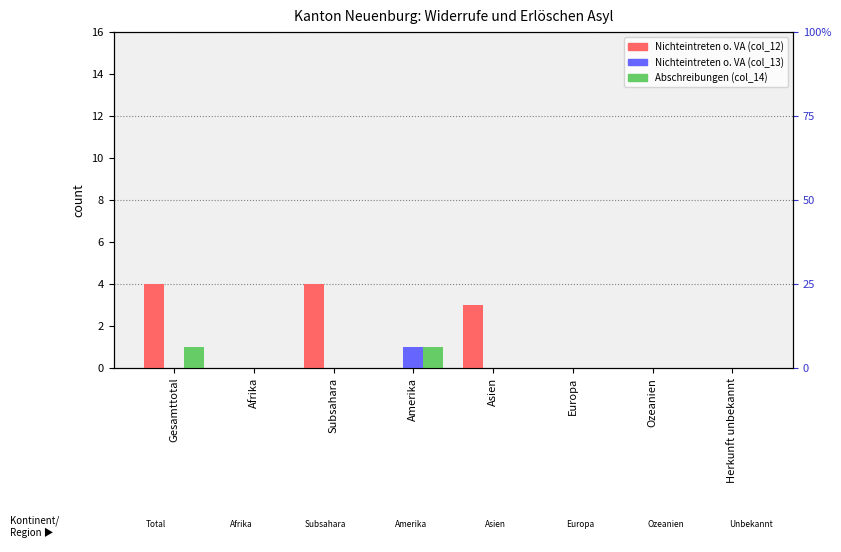

How many positive values does the Nichteintreten o. VA (col_13) series have?

1